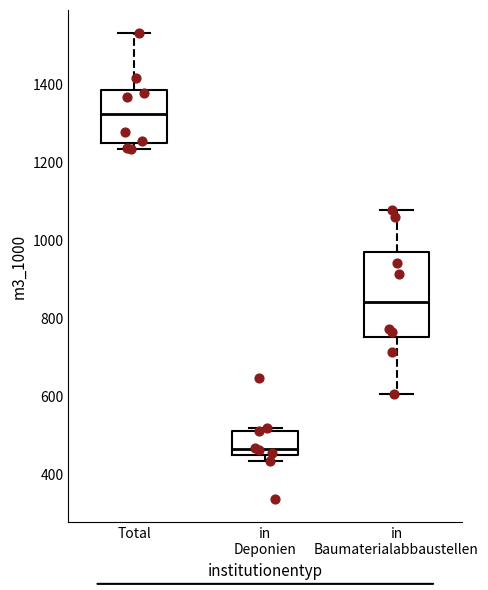

Reading left to right, transcribe this box plot: for each box, give where its median line is, the range the box spans, and where its two whiskers end, as read against the y-axis. The values are not printed on the chart, so give them approximately, as read against the axis.

Total: median 1320, box 1260 to 1380, whiskers 1240 to 1540
in Deponien: median 460, box 440 to 520, whiskers 440 (just below the box's lower edge) to 520 (just above the box's upper edge)
in Baumaterialabbaustellen: median 840, box 760 to 980, whiskers 600 to 1080